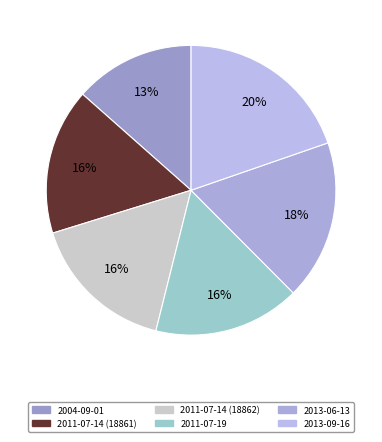

Which slice is the largest?

2013-09-16